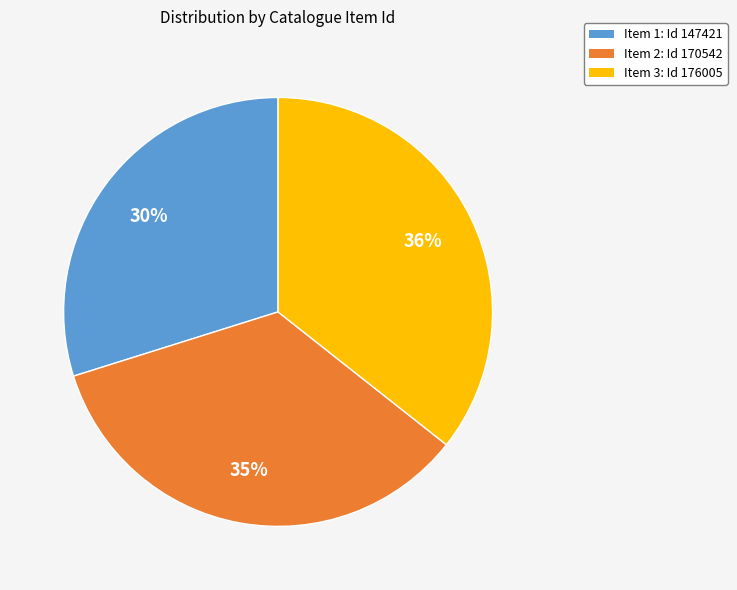

What is the largest slice in the pie chart?

Item 3: Id 176005